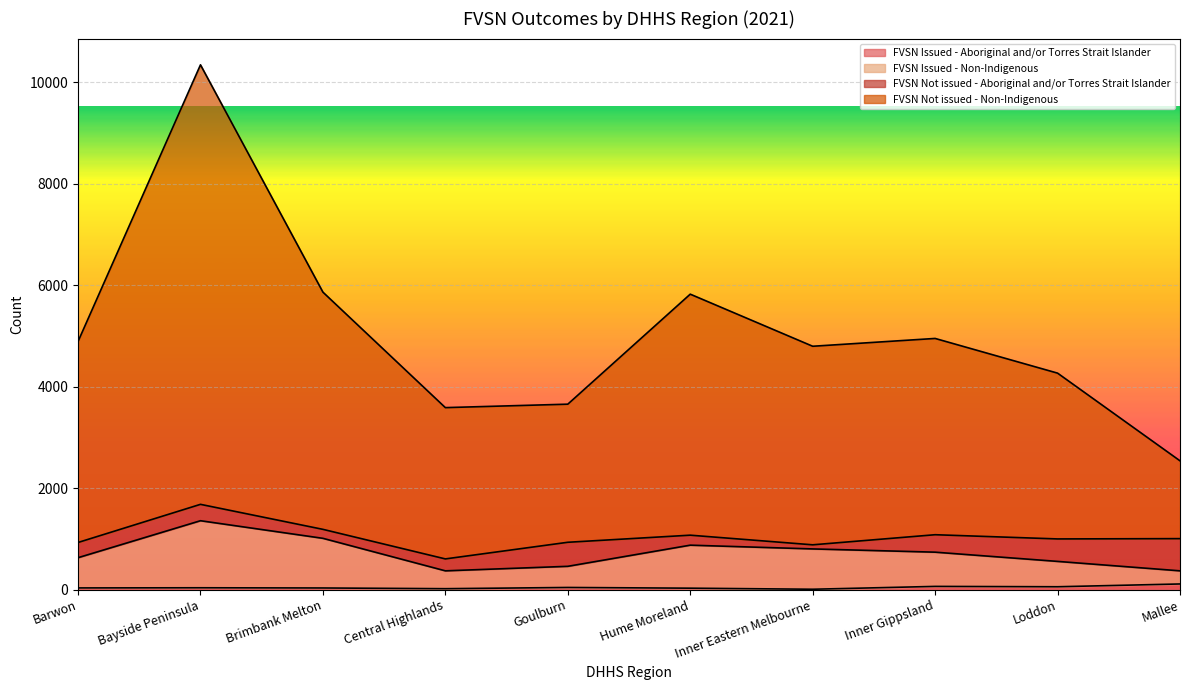

At which category is the sum across all series the highest?

Bayside Peninsula